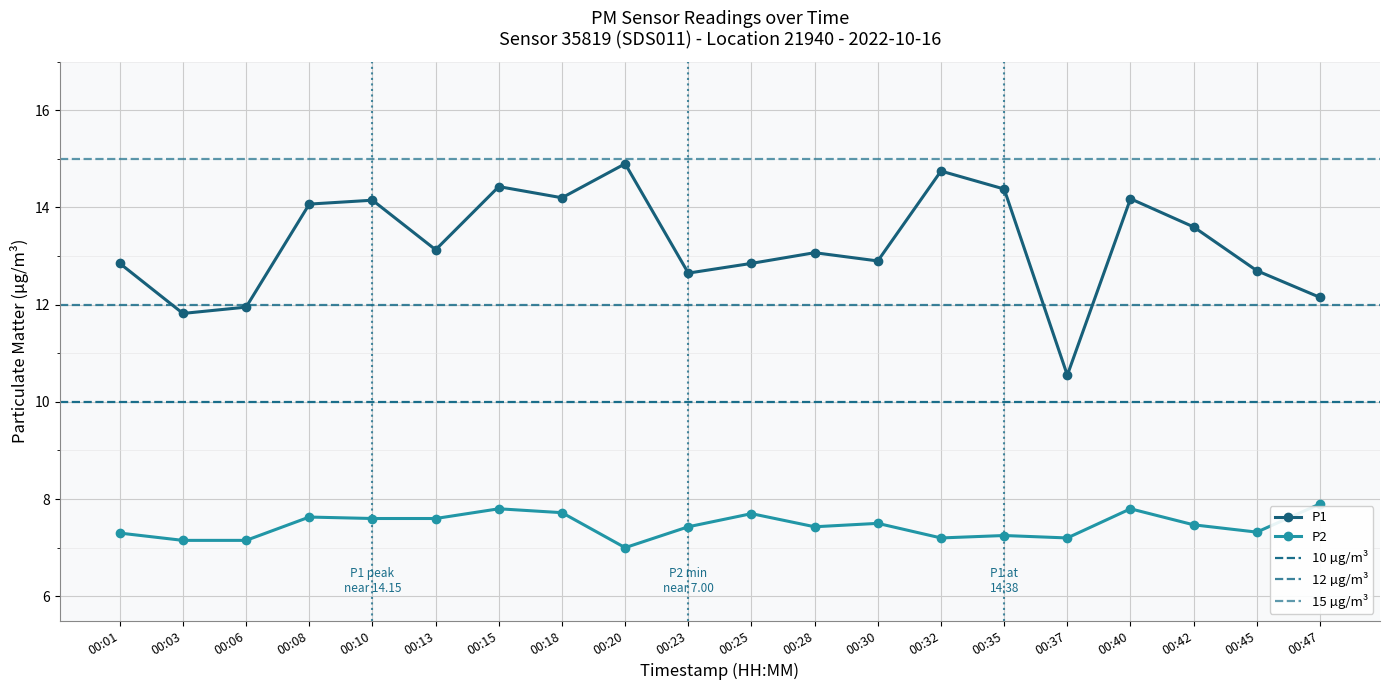

What value does the P2 series have at 00:37?

7.2